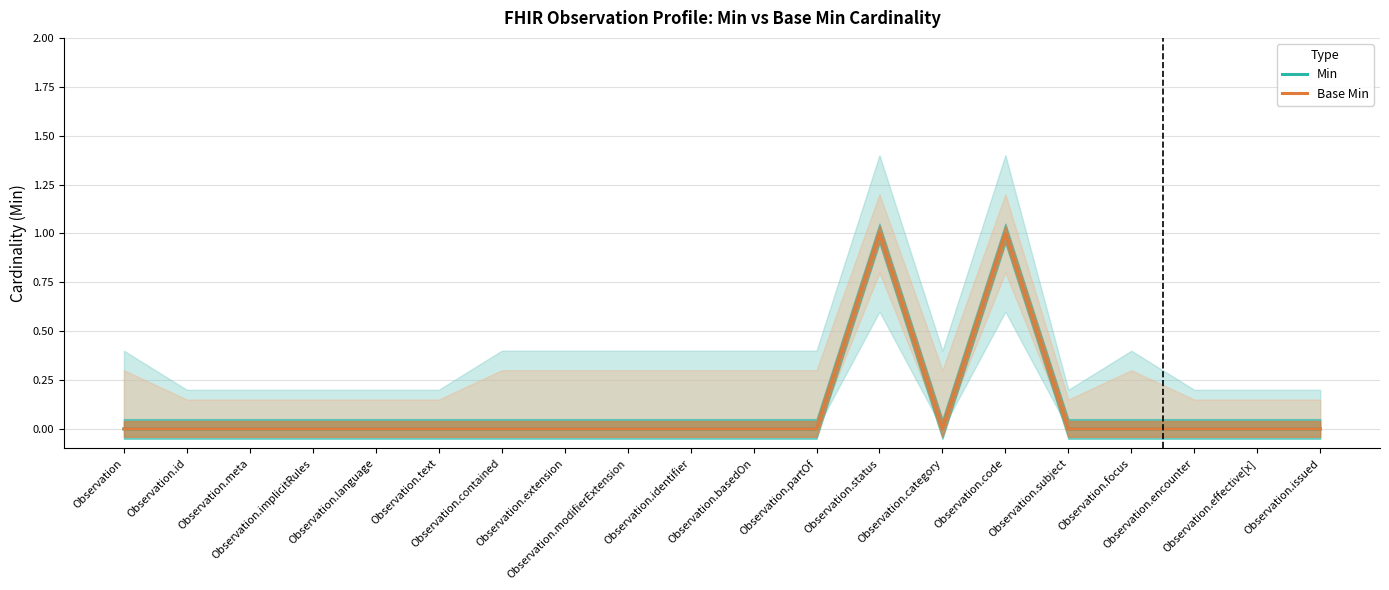

What are all the series names shown in the legend?

Min, Base Min